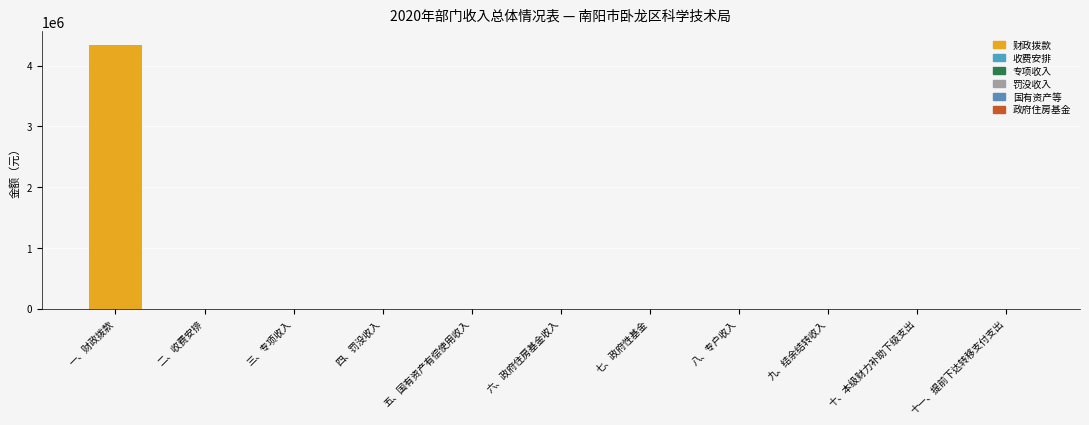

Are the bars grouped side by side (vs. stacked)?

No